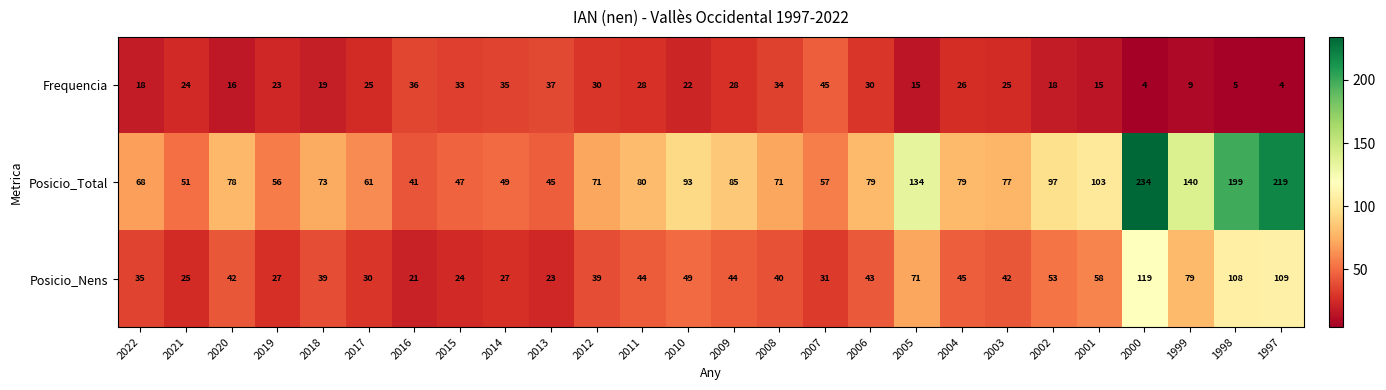

What is the difference between the second highest and minimum values in the Posicio_Nens series?

88